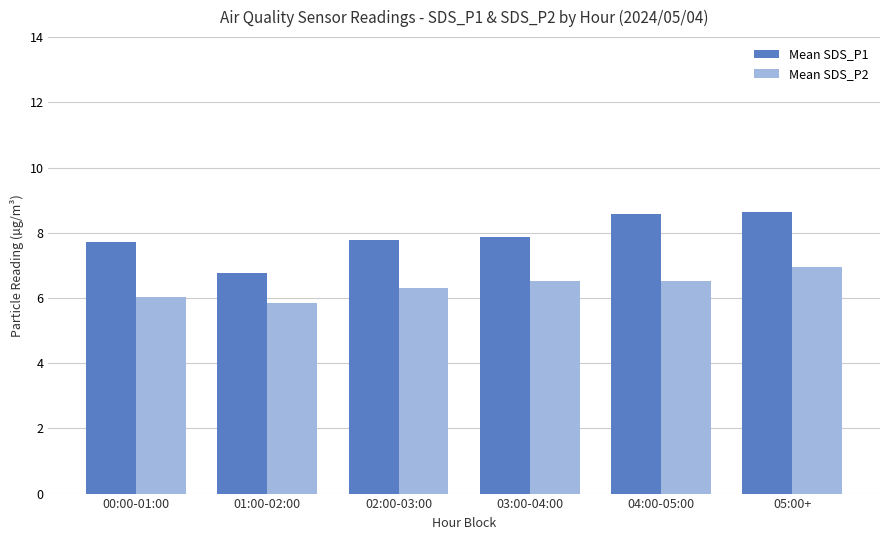

Where is Mean SDS_P1 nearest to the value 7?

01:00-02:00